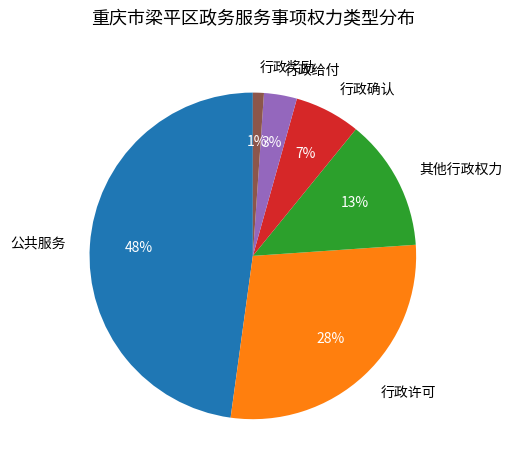

To the nearest percent, what is the average slice percentage?

17%